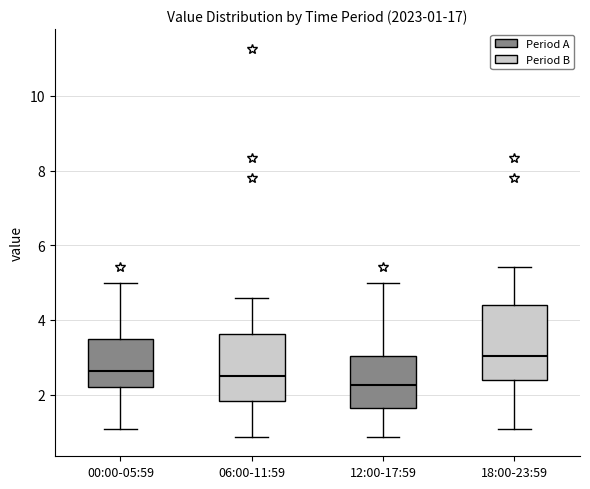

Which box has the lowest median line?

12:00-17:59